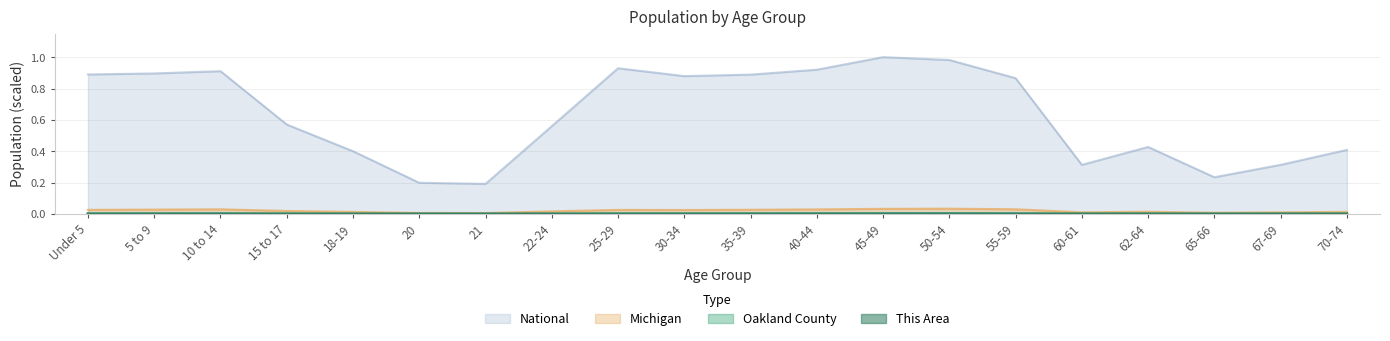

Is it true that This Area equals 0.0 at 35-39?

True